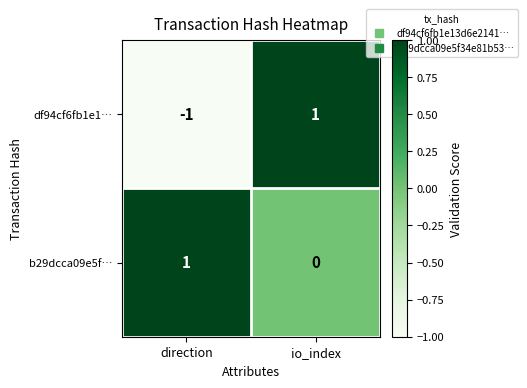

At which label does df94cf6fb1e1… reach its peak?

io_index